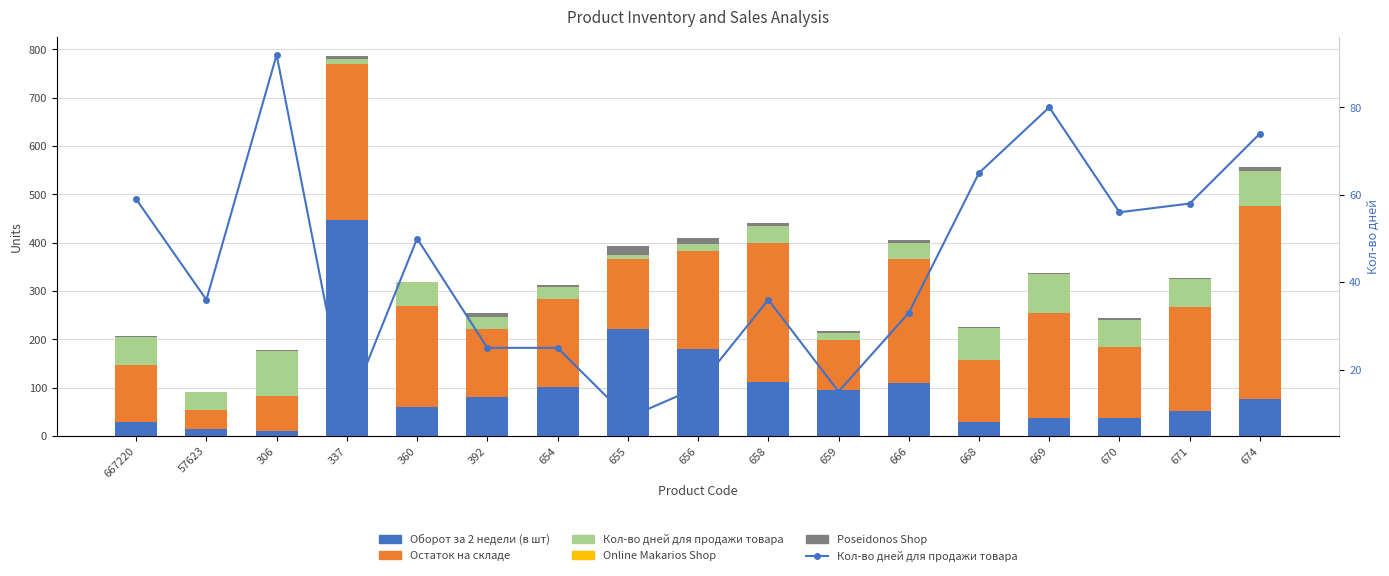

At which label does Online Makarios Shop reach its minimum?

667220